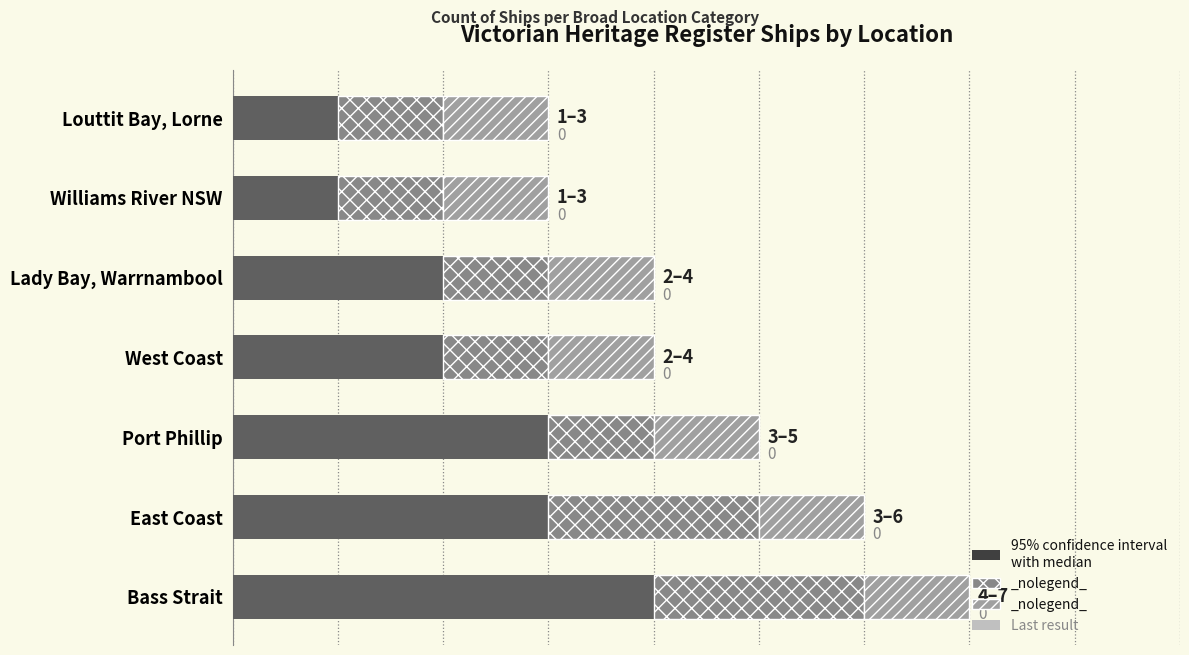

The value of Base count at Lady Bay, Warrnambool is 2.0. True or false?

True